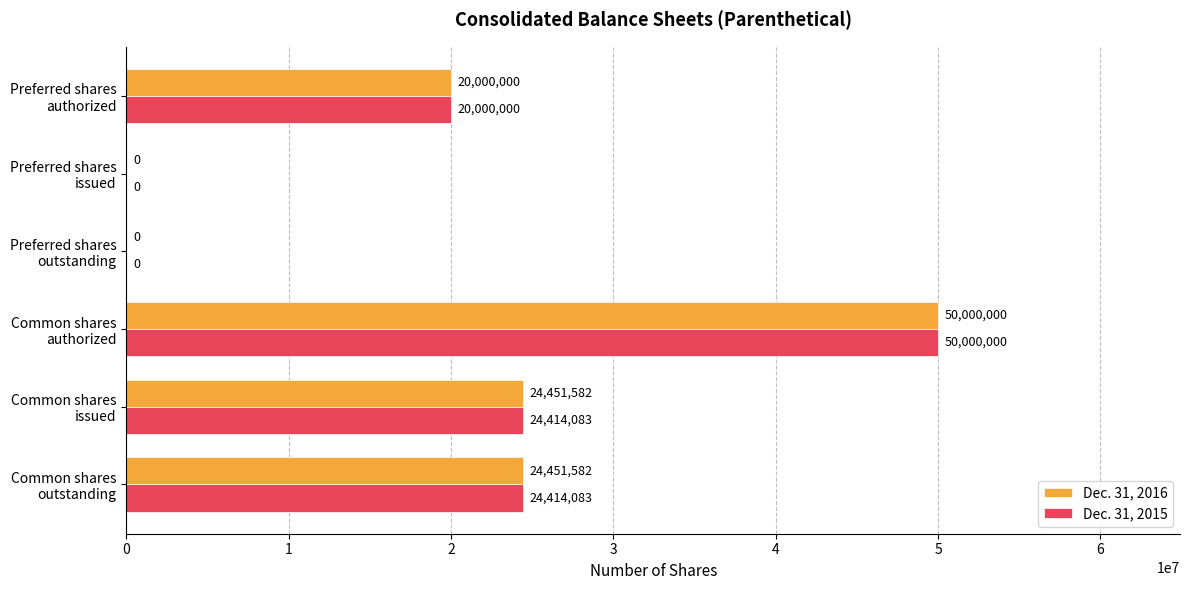

What is the greatest value displayed?

50000000